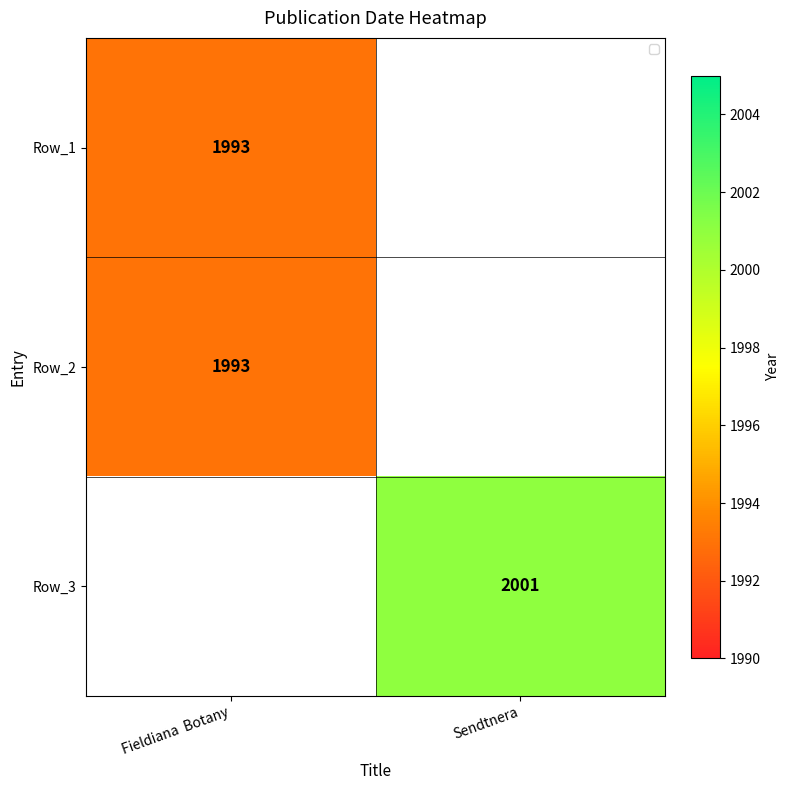

Between Fieldiana  Botany and Sendtnera, which is larger?

Sendtnera